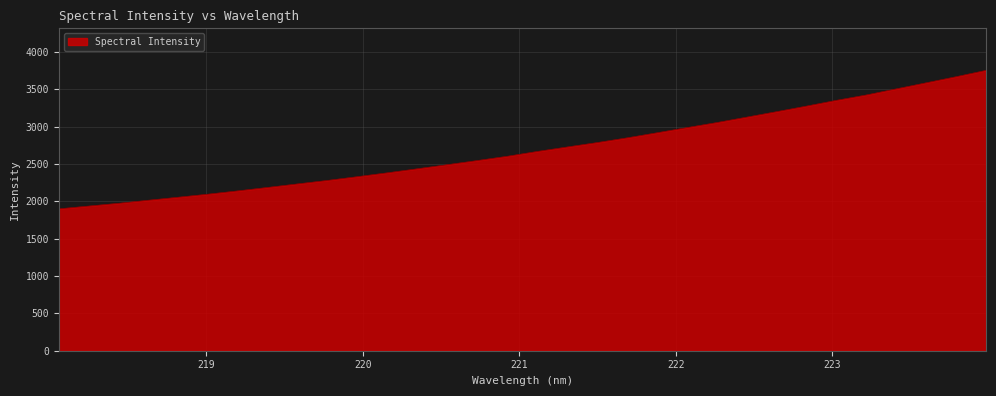

What is the greatest value displayed?

3753.9